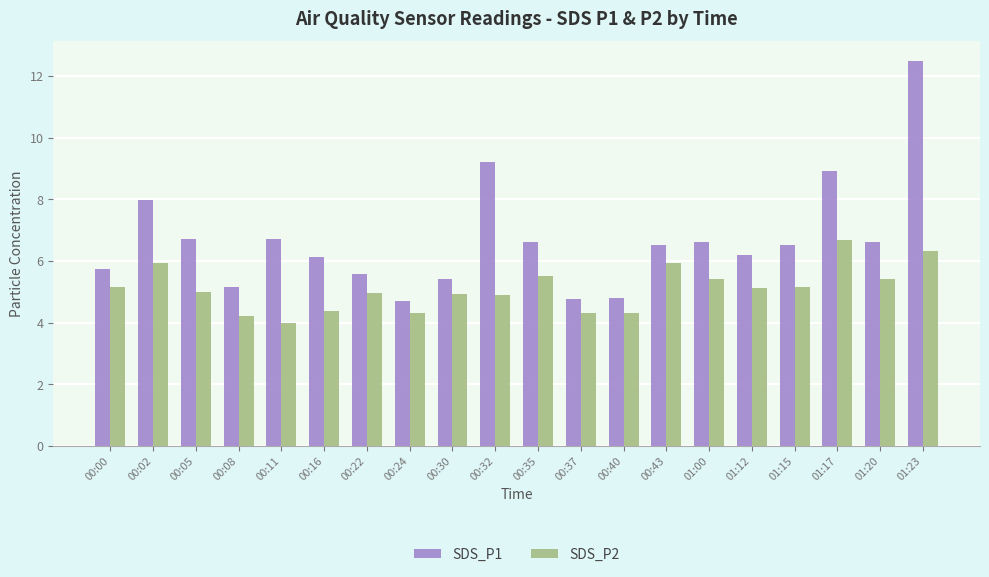

What is the difference between the highest and lowest values at 00:16?

1.8